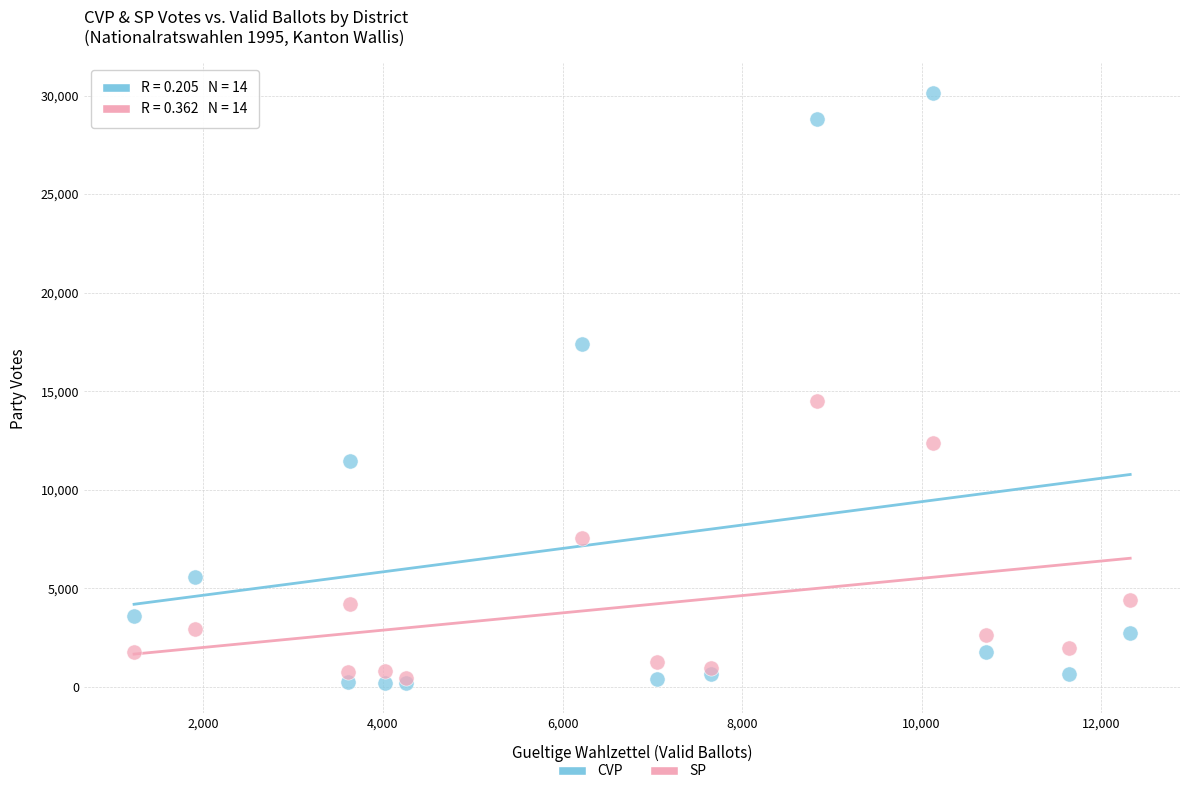

Across all series, what Y value is closest to 15151?

14520